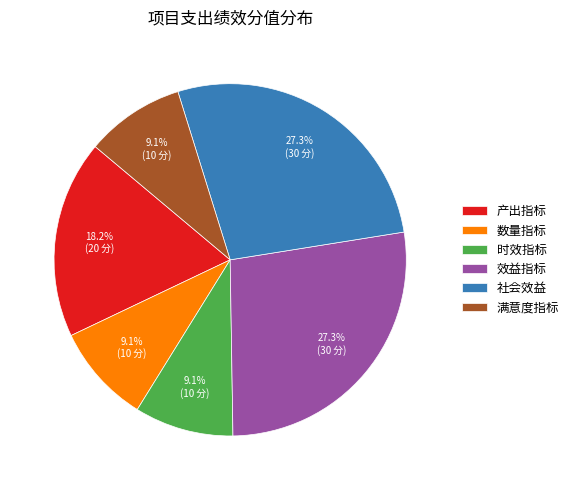

Is the sum of 产出指标 and 数量指标 greater than half?

No